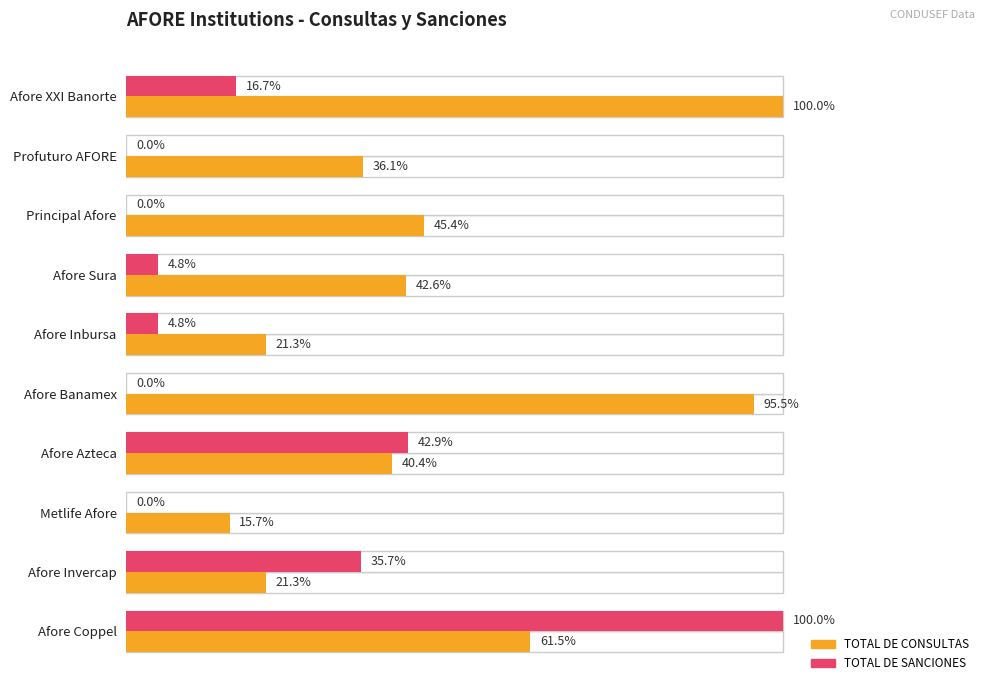

What is the average value of the TOTAL DE SANCIONES series?

20.5